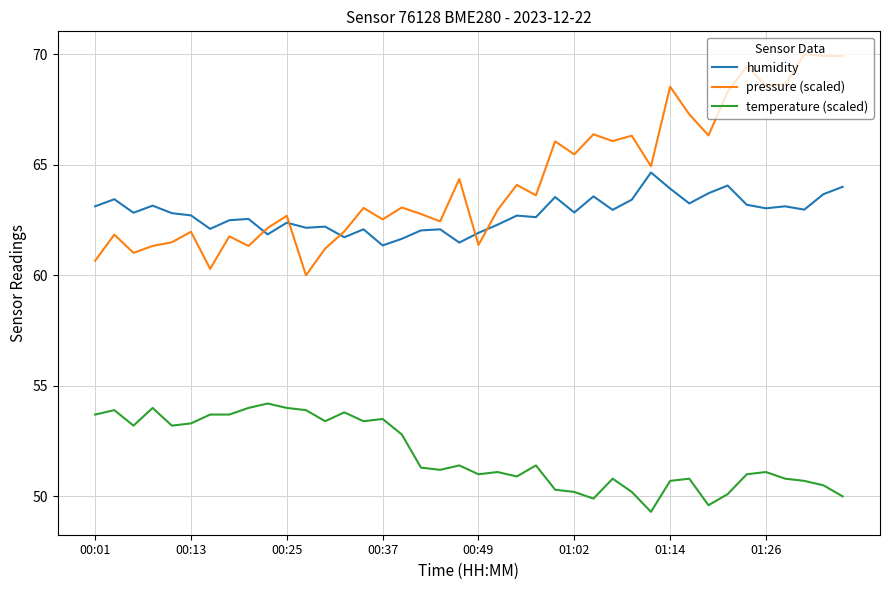

Which series has the largest total across all categories?

pressure (scaled)